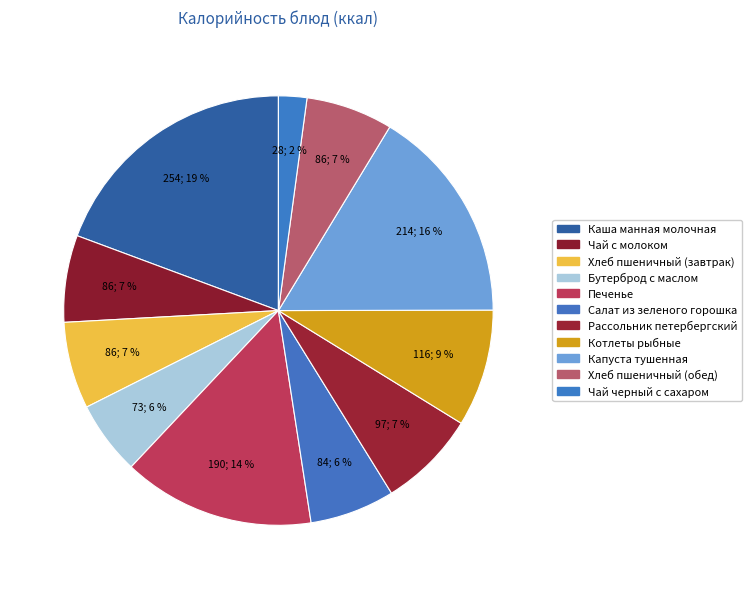

Is Чай черный с сахаром the majority of the pie?

No